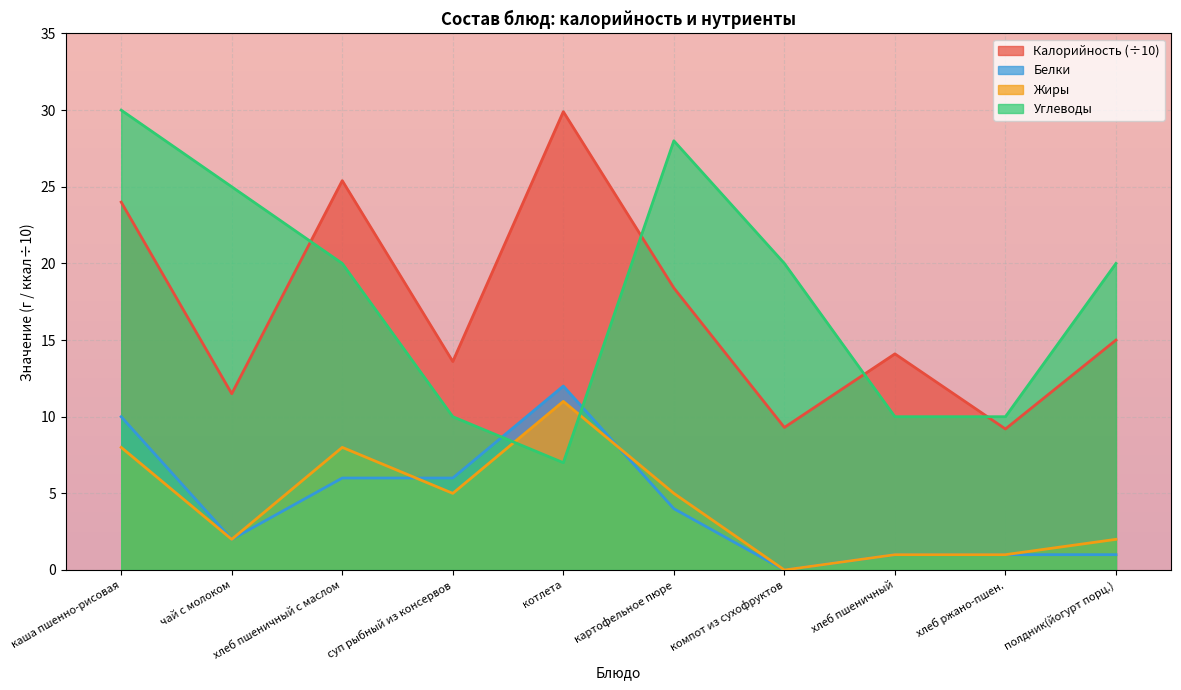

Reading left to right, what are all the values shown in this chart?

Калорийность: 24.0	11.5	25.4	13.6	29.9	18.4	9.3	14.1	9.2	15.0
Белки: 10.0	2.0	6.0	6.0	12.0	4.0	0.0	1.0	1.0	1.0
Жиры: 8.0	2.0	8.0	5.0	11.0	5.0	0.0	1.0	1.0	2.0
Углеводы: 30.0	25.0	20.0	10.0	7.0	28.0	20.0	10.0	10.0	20.0